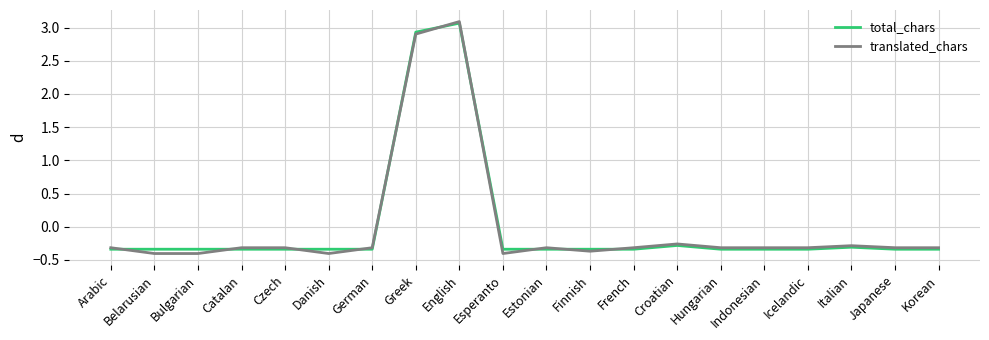

After their last crossing, which series has the higher values: total_chars or translated_chars?

translated_chars